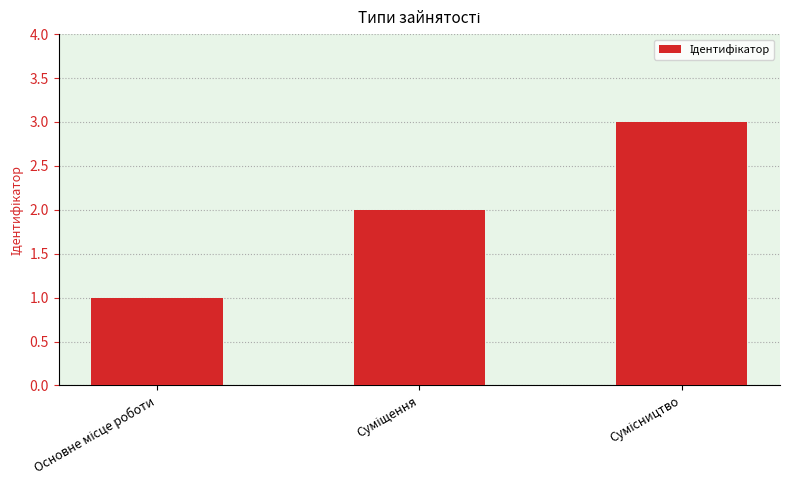

What is the sum of all values?

6